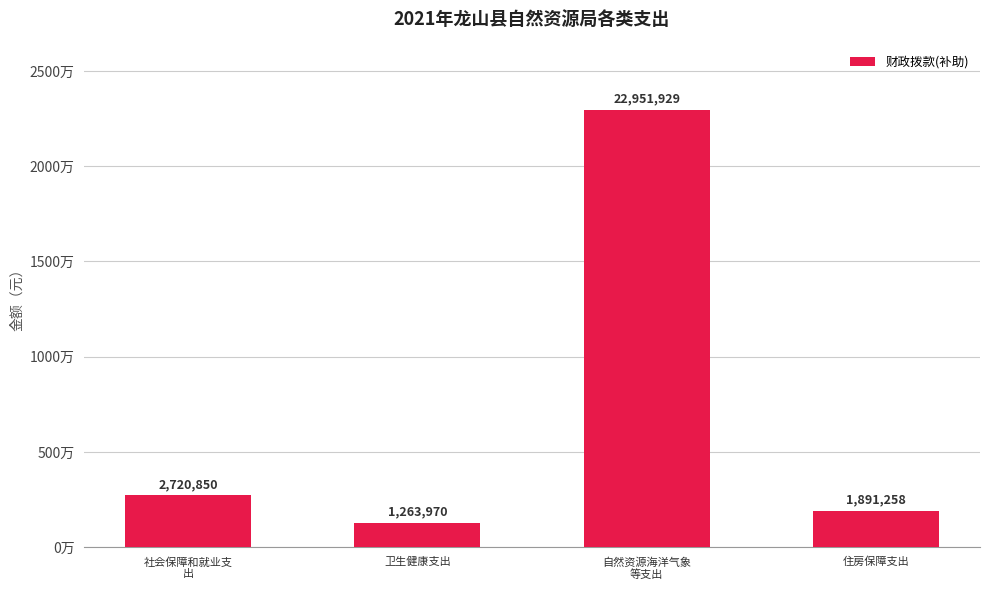

Between 自然资源海洋气象
等支出 and 卫生健康支出, which is larger?

自然资源海洋气象
等支出